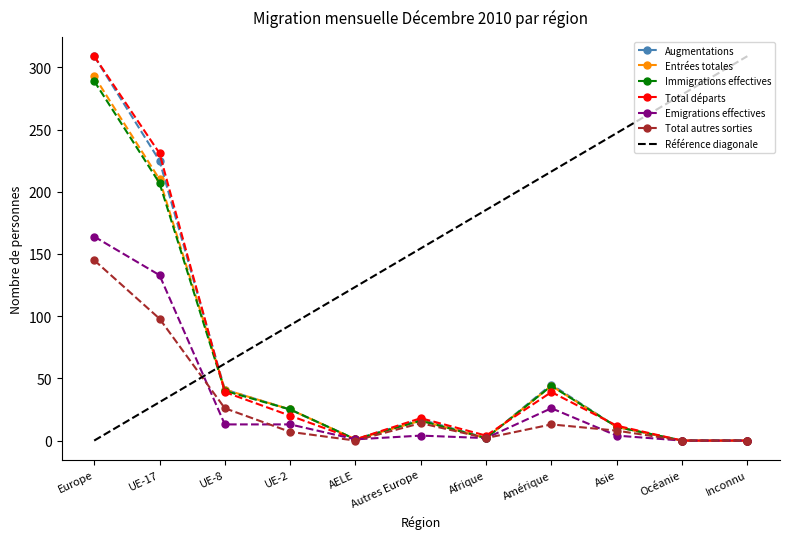

What is the sum of all Entrées totales values?

643